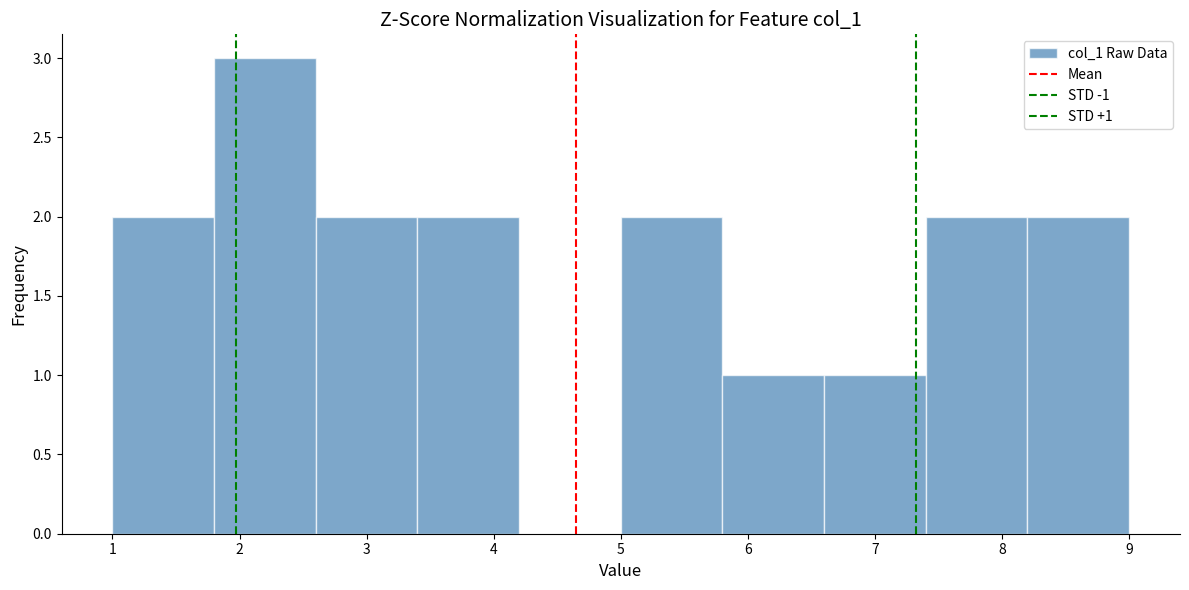

Which range on the x-axis has the tallest bar?

1.8 to 2.6